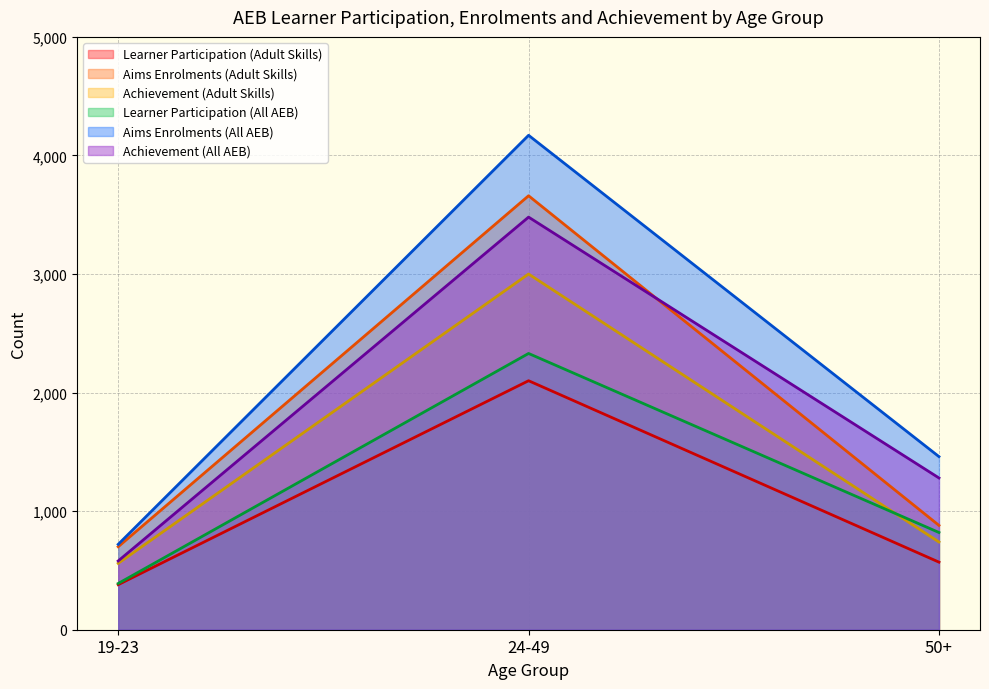

Rank the categories by Learner Participation (Adult Skills) value from lowest to highest.

19-23, 50+, 24-49